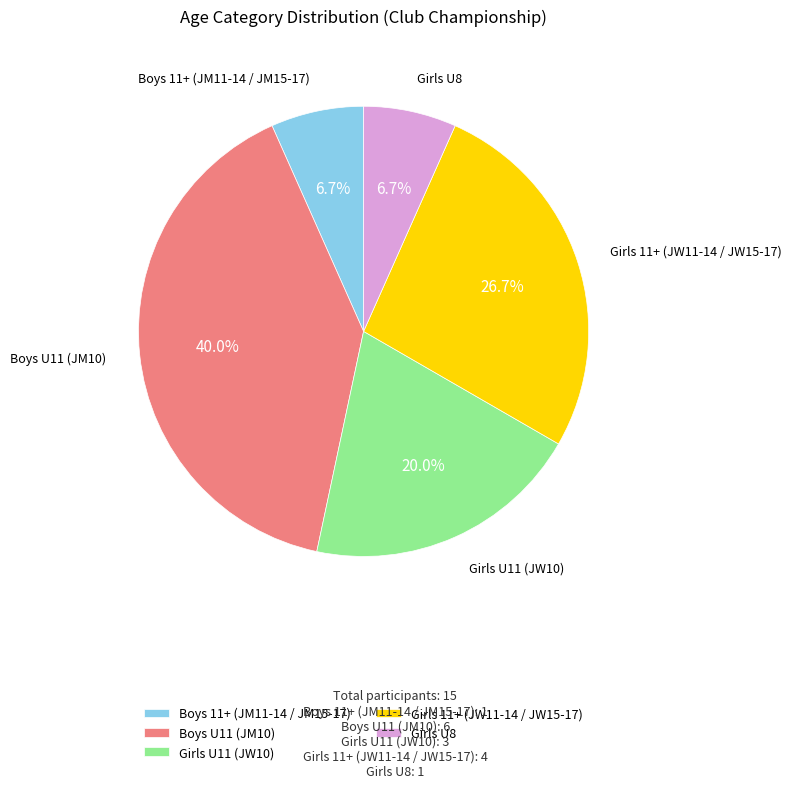

Which category has the biggest portion of the pie?

Boys U11 (JM10)